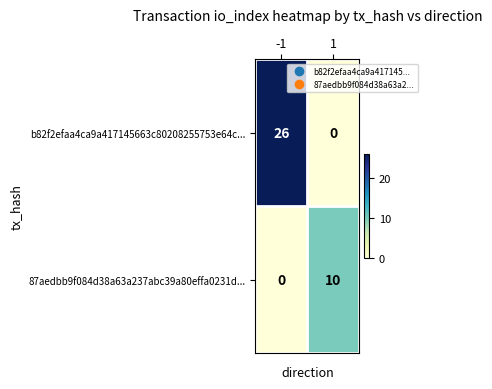

What is the greatest value displayed?

26